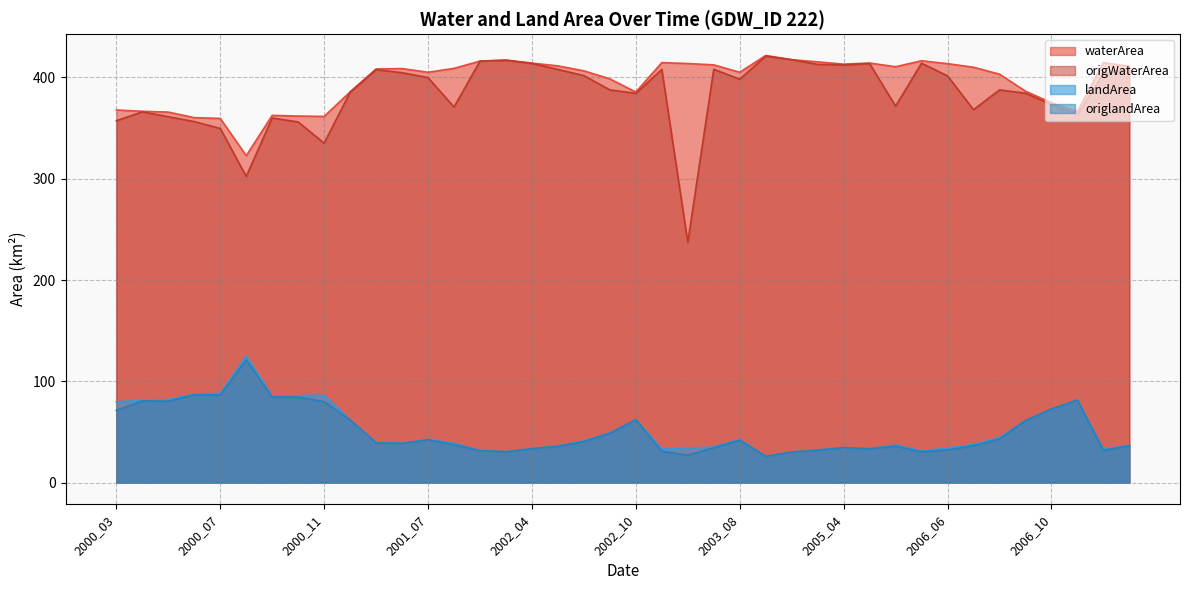

Which series has the largest total across all categories?

waterArea